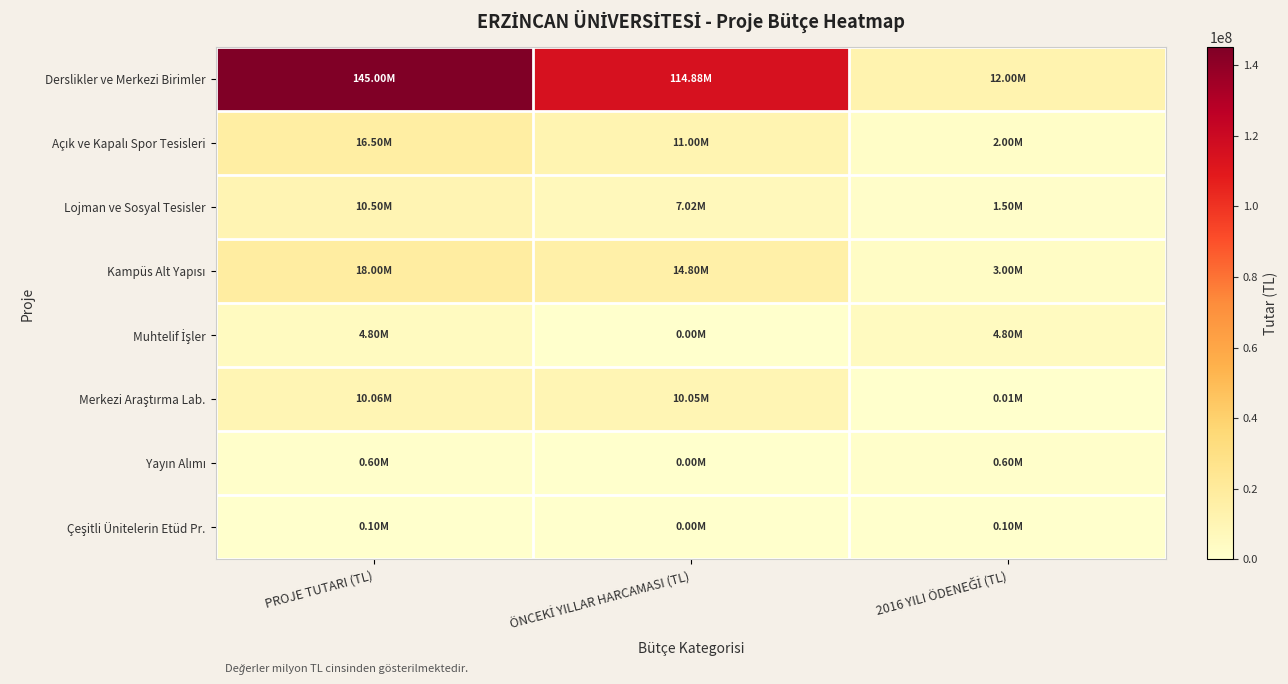

At which category is the sum across all series the highest?

PROJE TUTARI (TL)